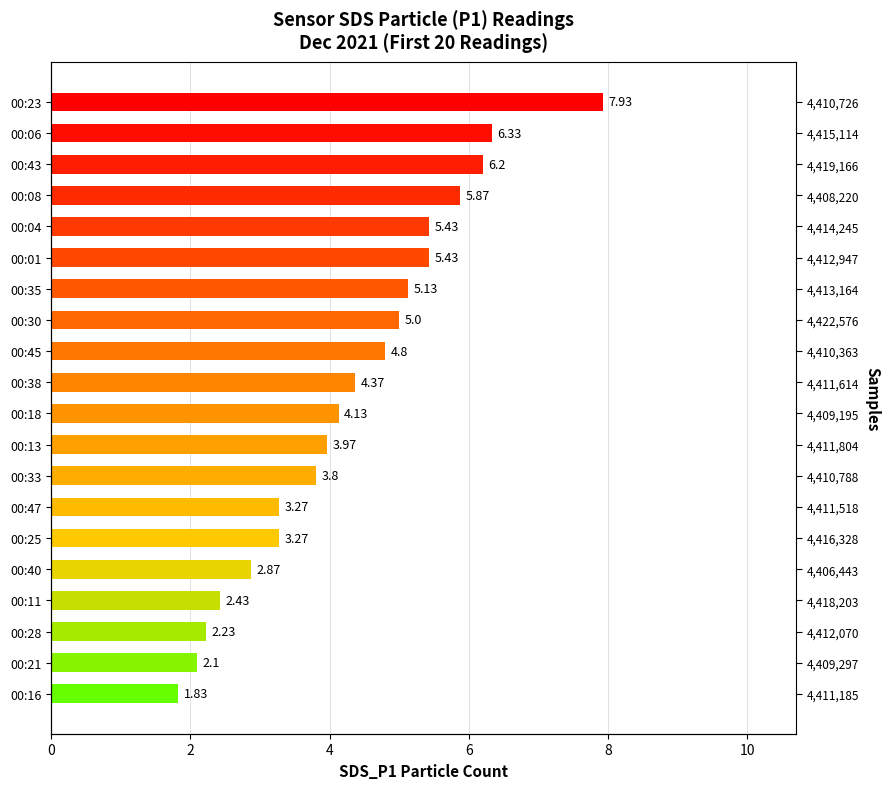

What is the greatest value displayed?

7.9